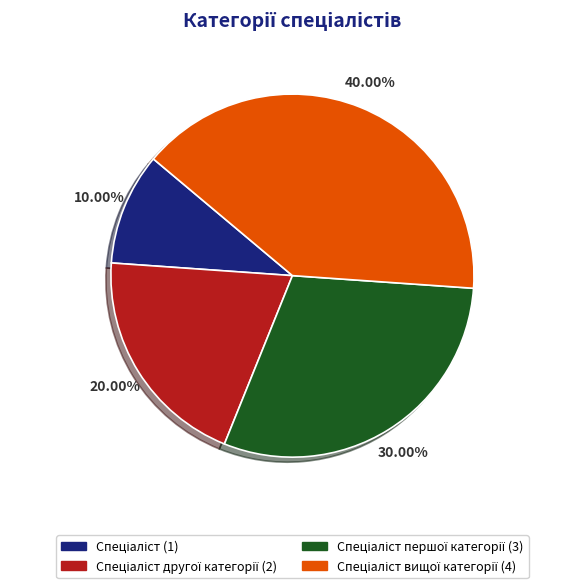

Does any single category account for the majority?

No